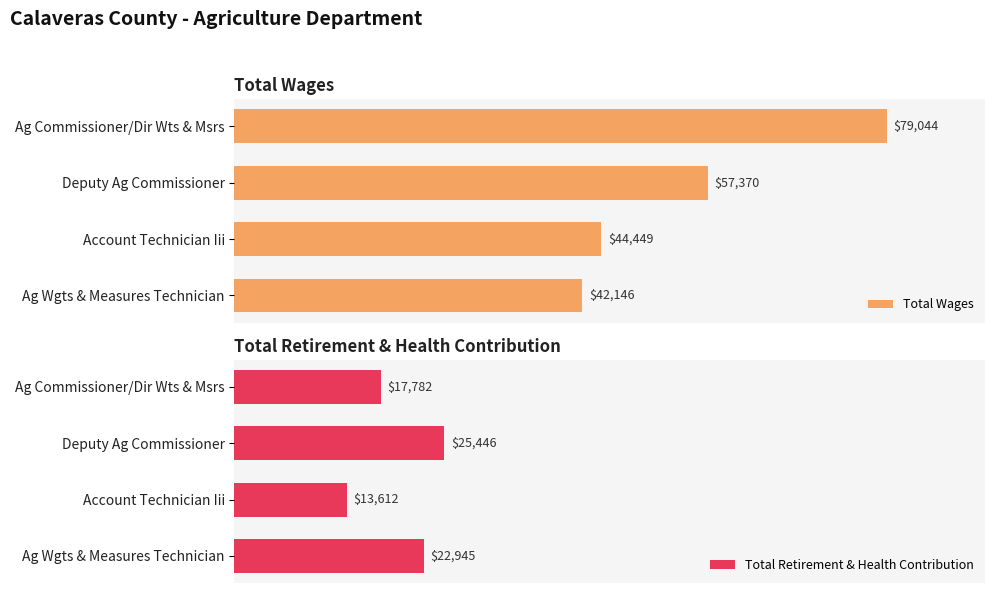

Where is Total Wages nearest to the value 60595?

Deputy Ag Commissioner